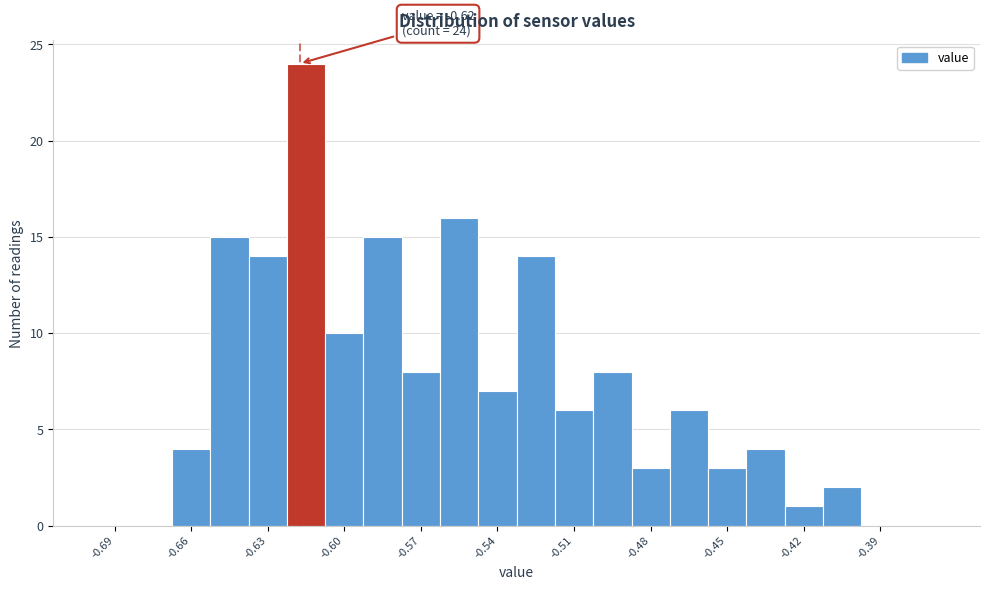

Around what value on the x-axis is the tallest bar? Give the approximate position of its centre, as read against the axis.

-0.615